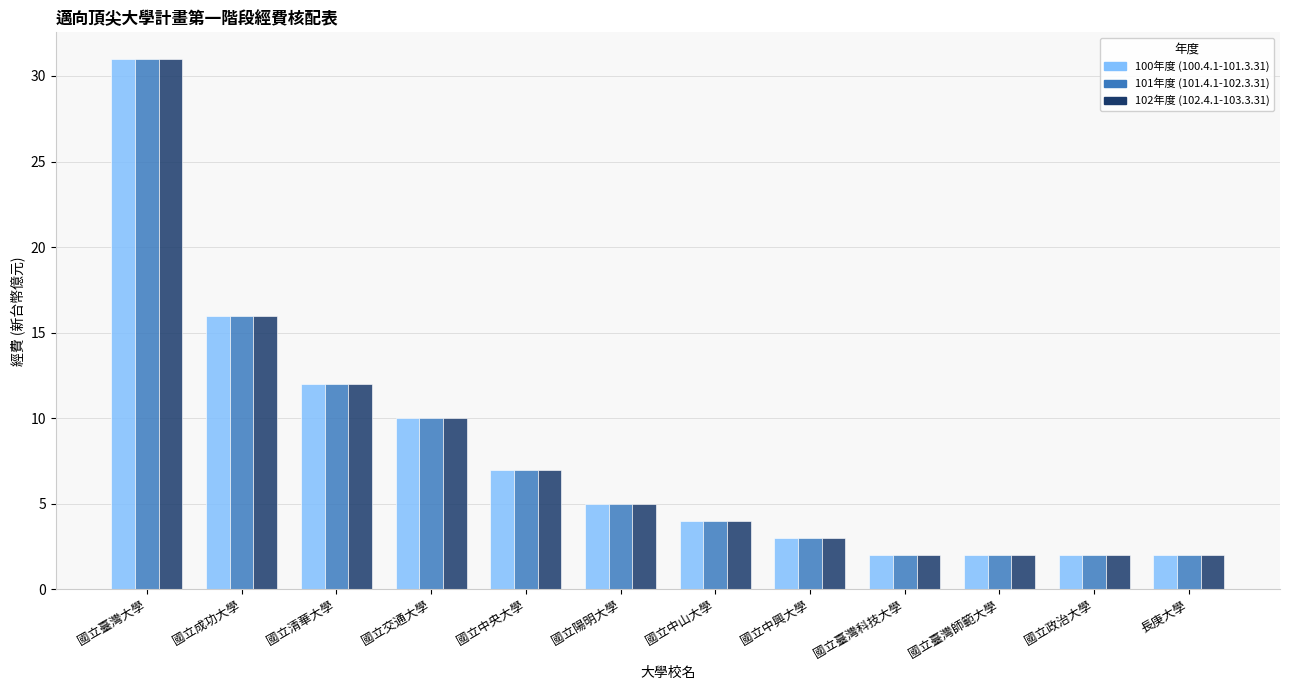

What is the average value of the 101年度 (101.4.1-102.3.31) series?

8